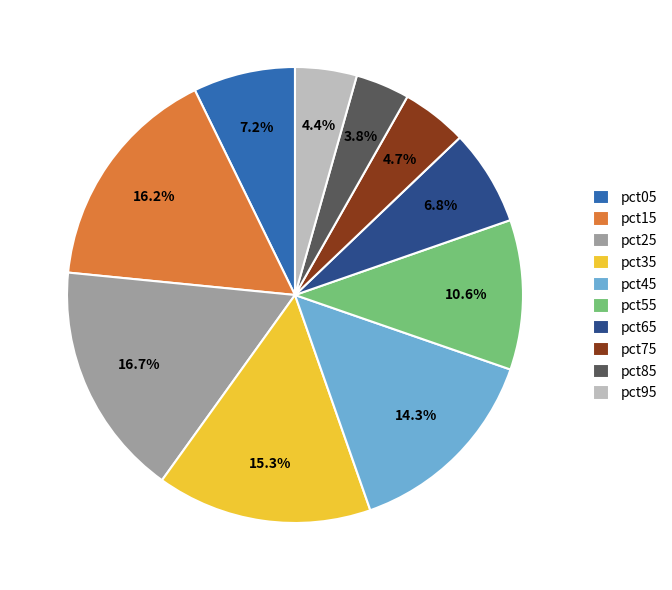

What is the smallest slice in the pie chart?

pct85